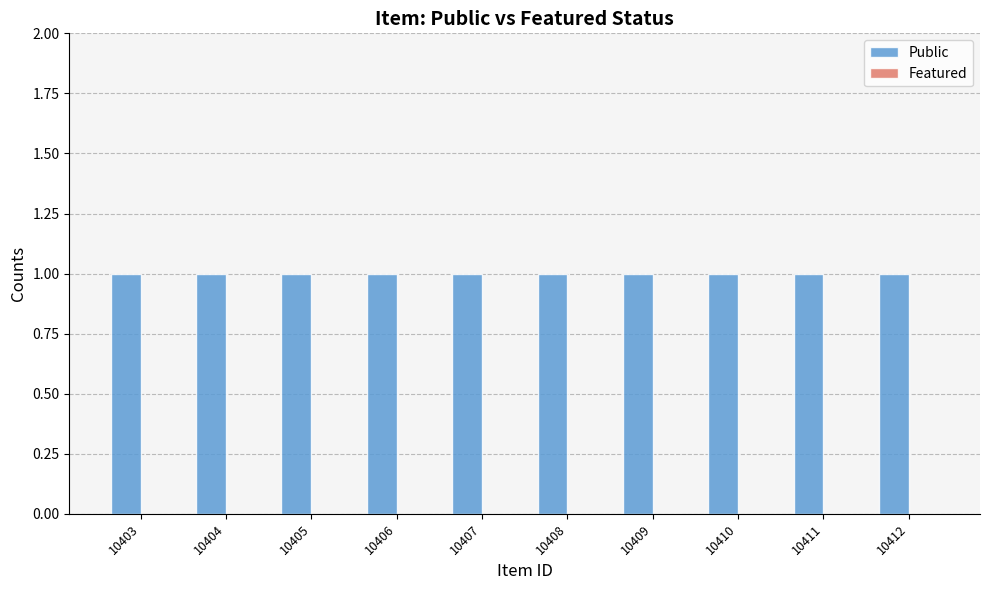

How many bars are there in each group?

2